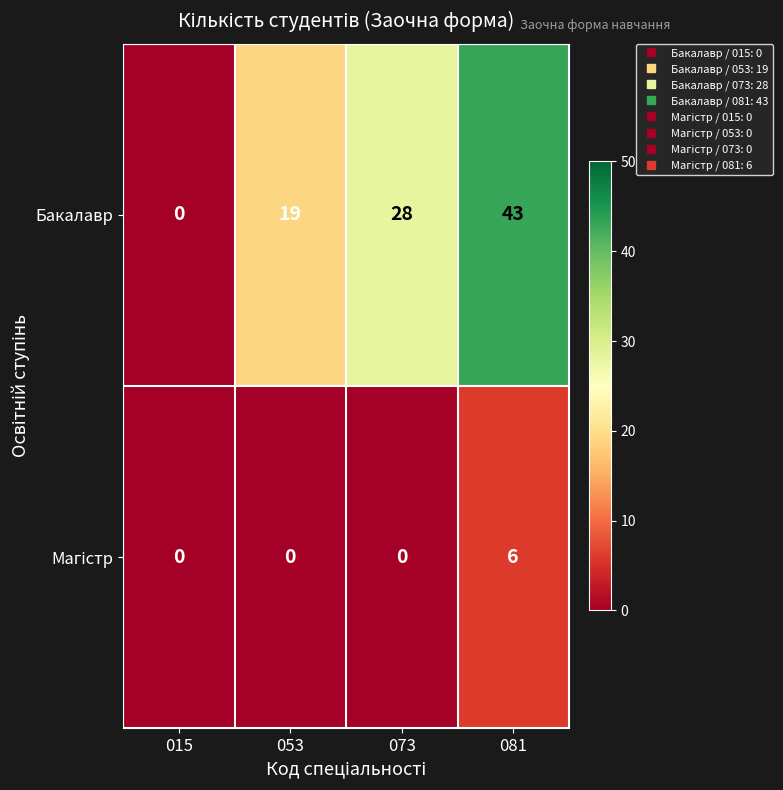

At how many categories does at least one series exceed 24?

2